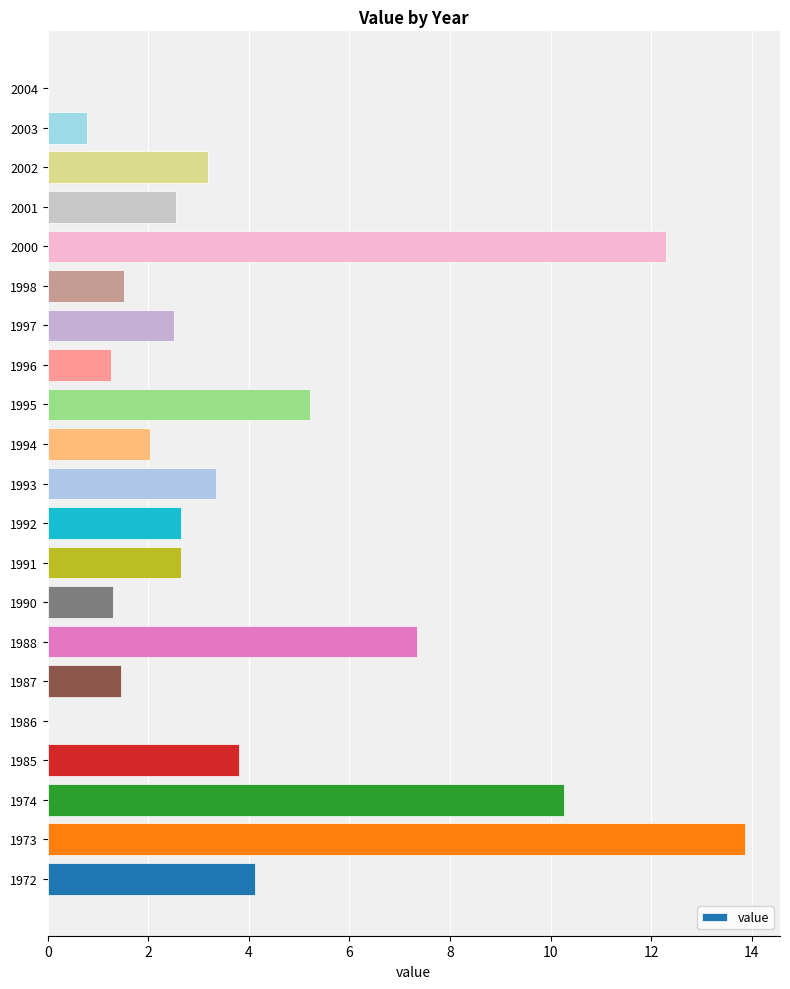

What is the sum of the values at 1987 and 1991?

4.1